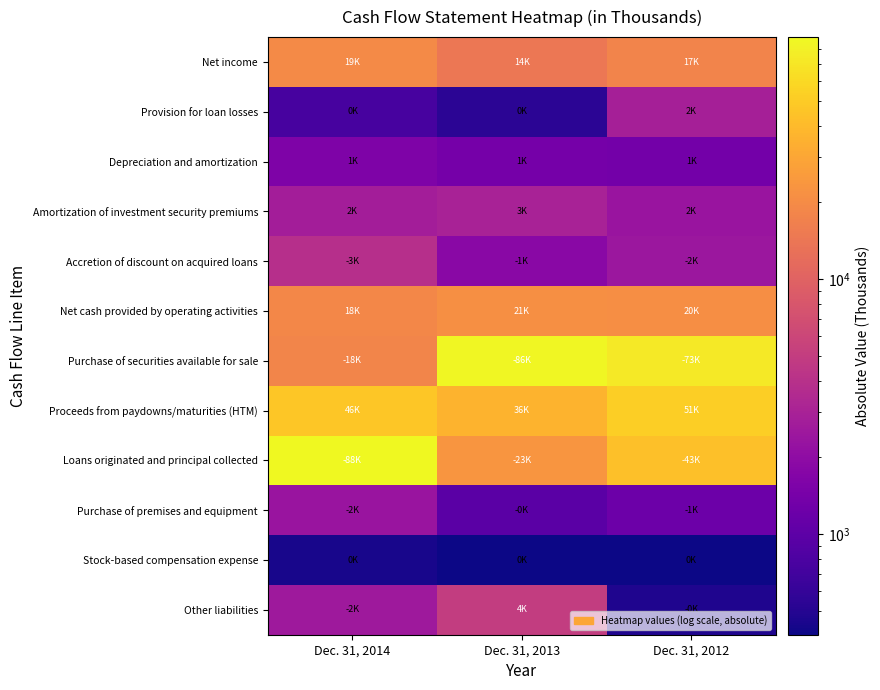

At how many categories does at least one series exceed 68581?

3